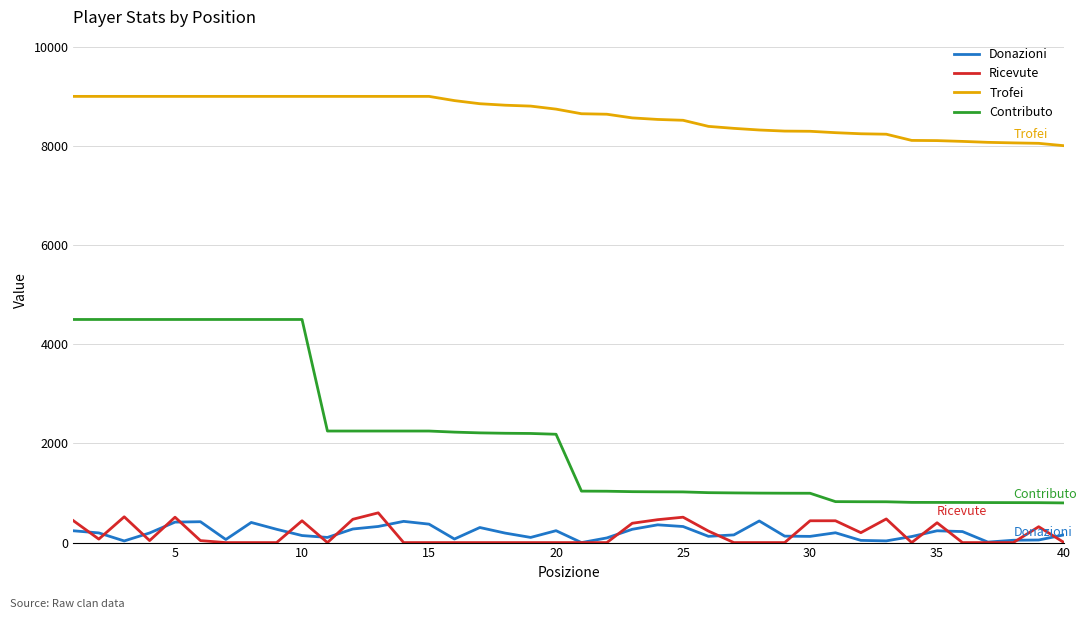

True or false: Ricevute and Contributo cross at least once.

False